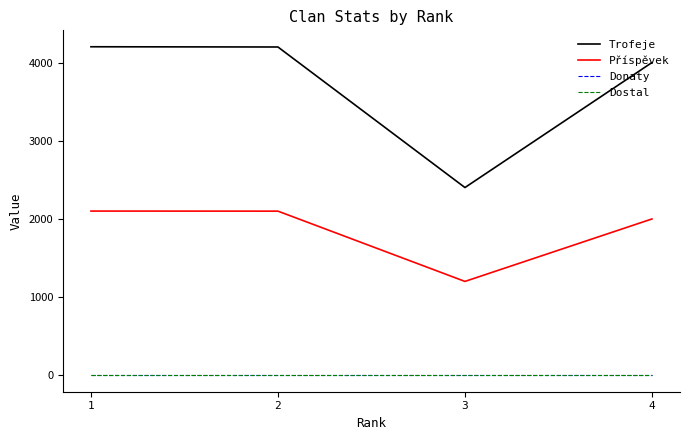

True or false: Trofeje and Donaty intersect in this chart.

False